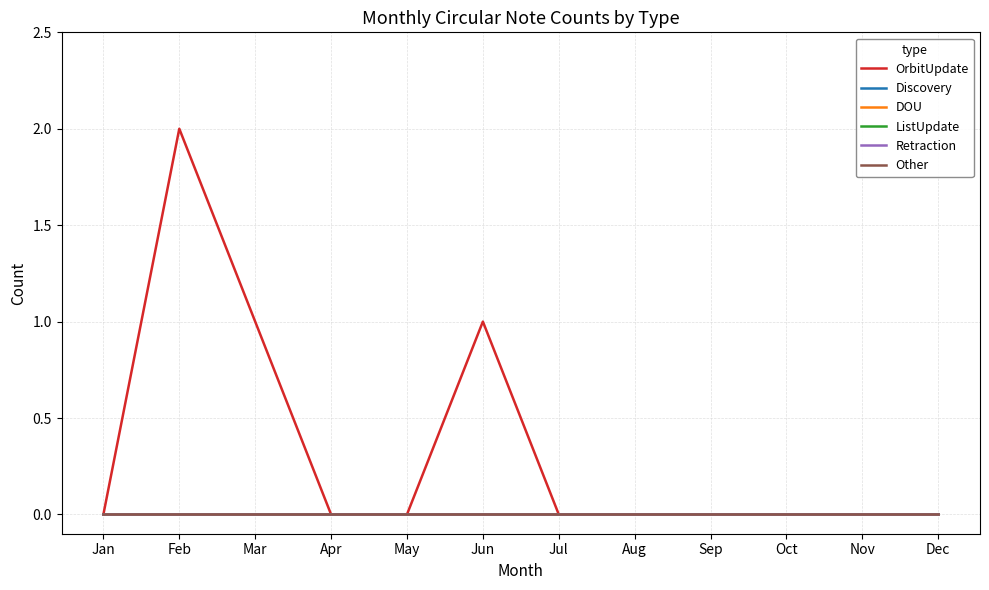

Is this an area chart (filled region under the line)?

No